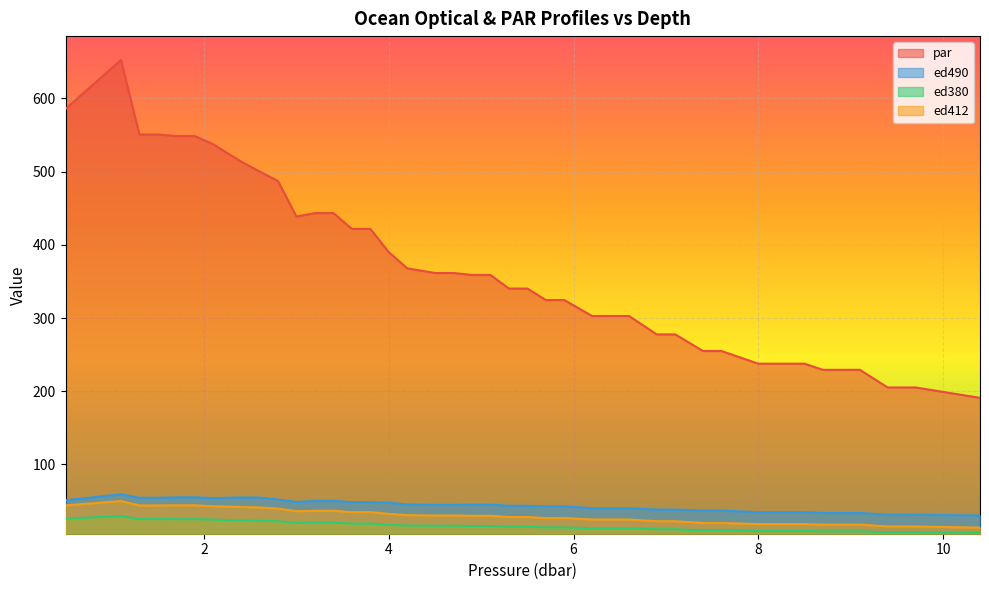

True or false: ed412 and ed380 cross at least once.

False